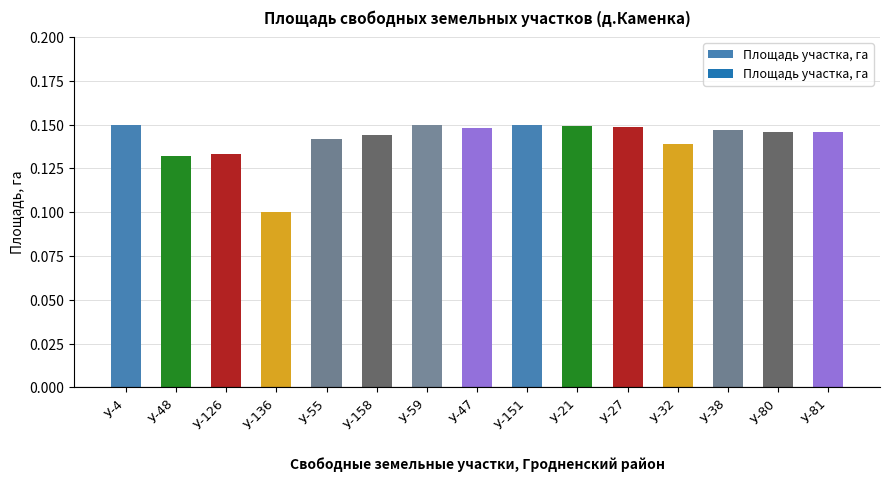

Which has a higher value, У-32 or У-158?

У-158